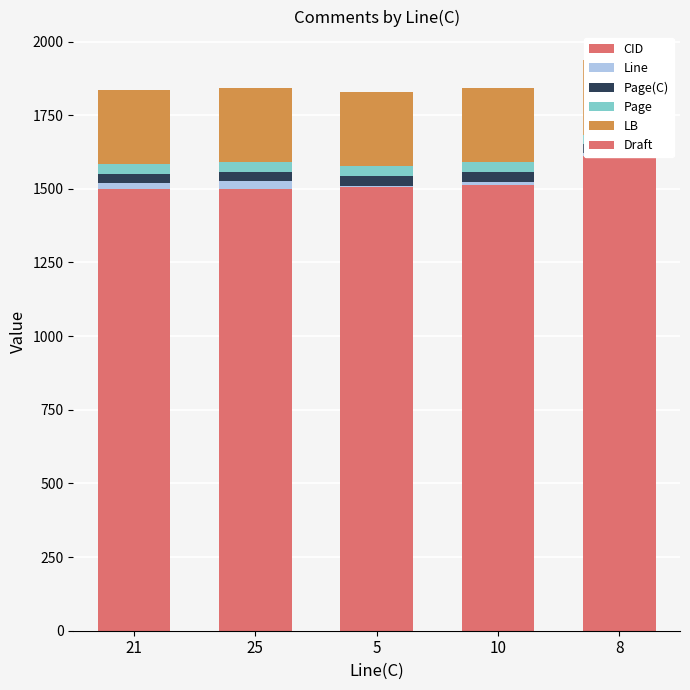

At 25, list the series in order from largest to smallest.

CID, LB, Page(C), Page, Line, Draft